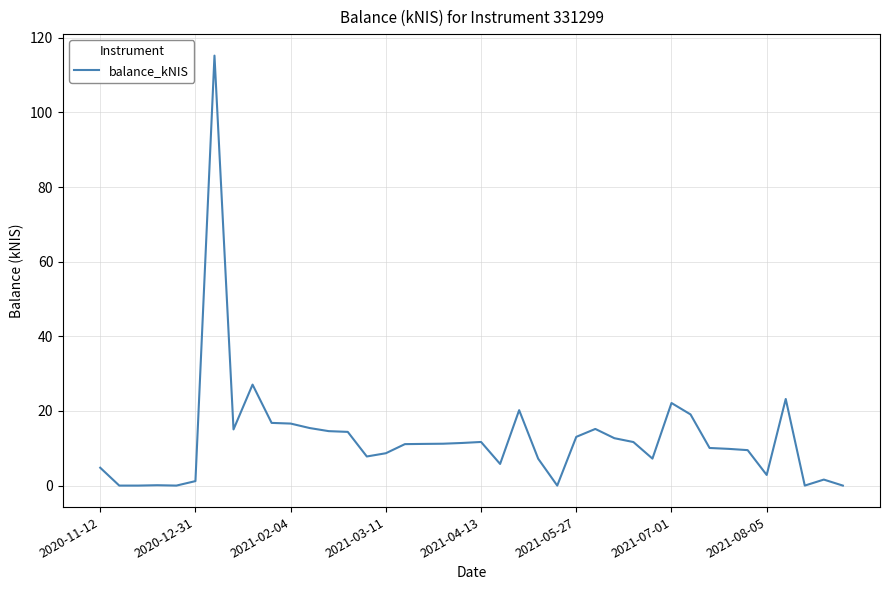

What is the greatest value displayed?

115.2